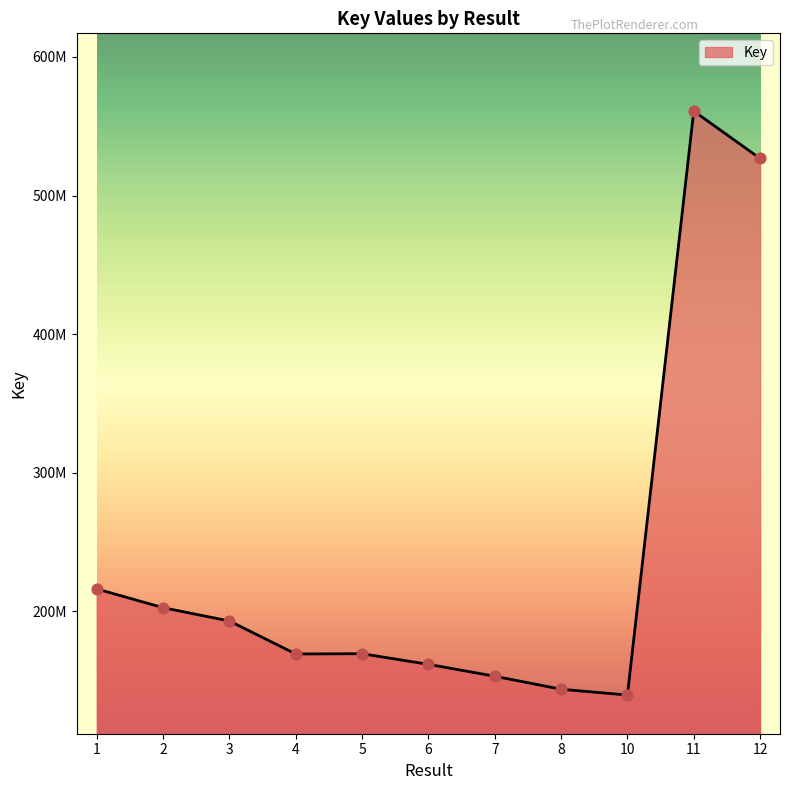

Between 4 and 3, which is larger?

3